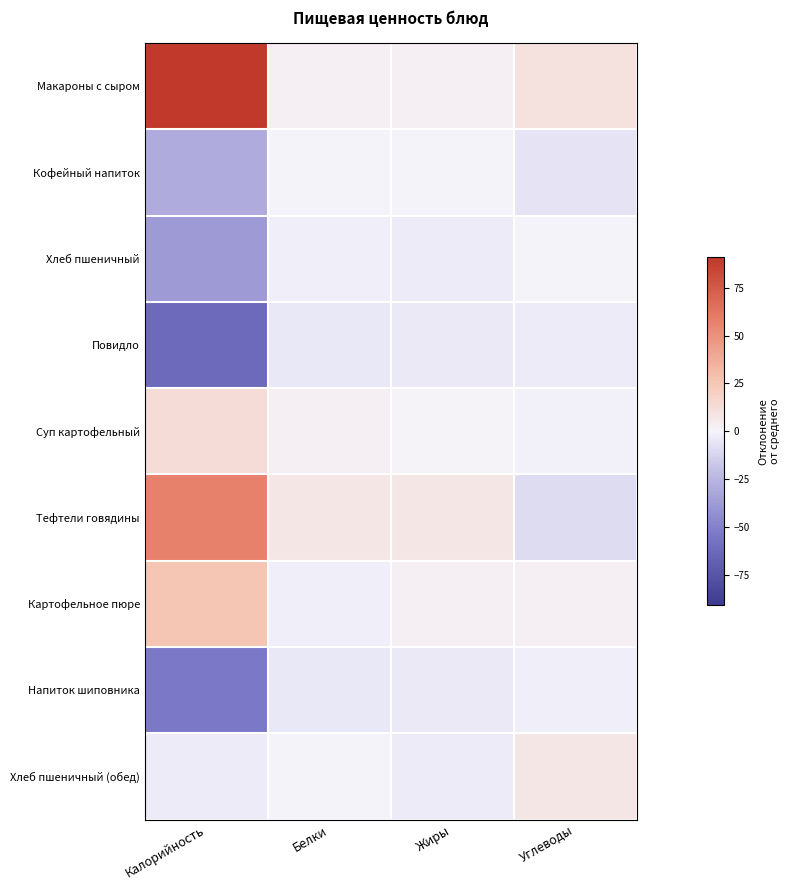

At which category is the sum across all series the highest?

Калорийность